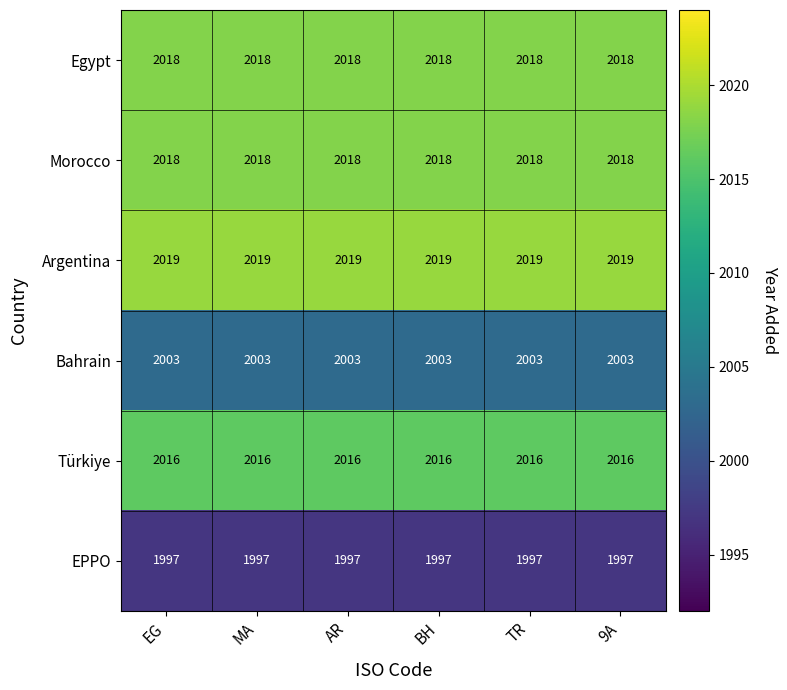

What is the sum of the Argentina values at BH and MA?

4038